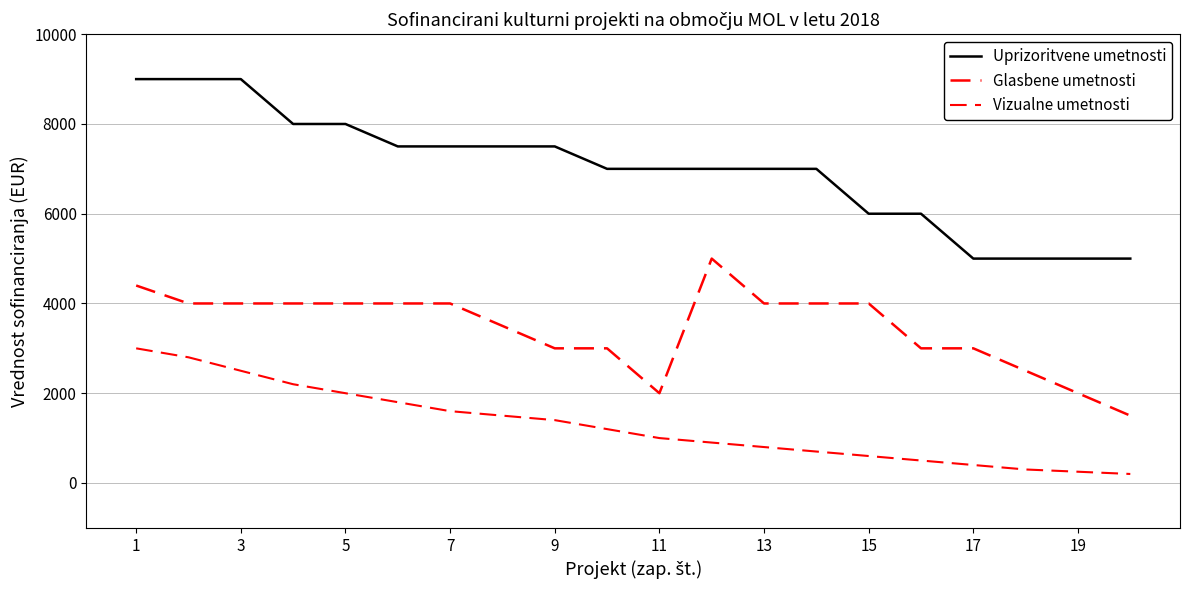

What is the difference between the second highest and second lowest values in the Glasbene umetnosti series?

2400